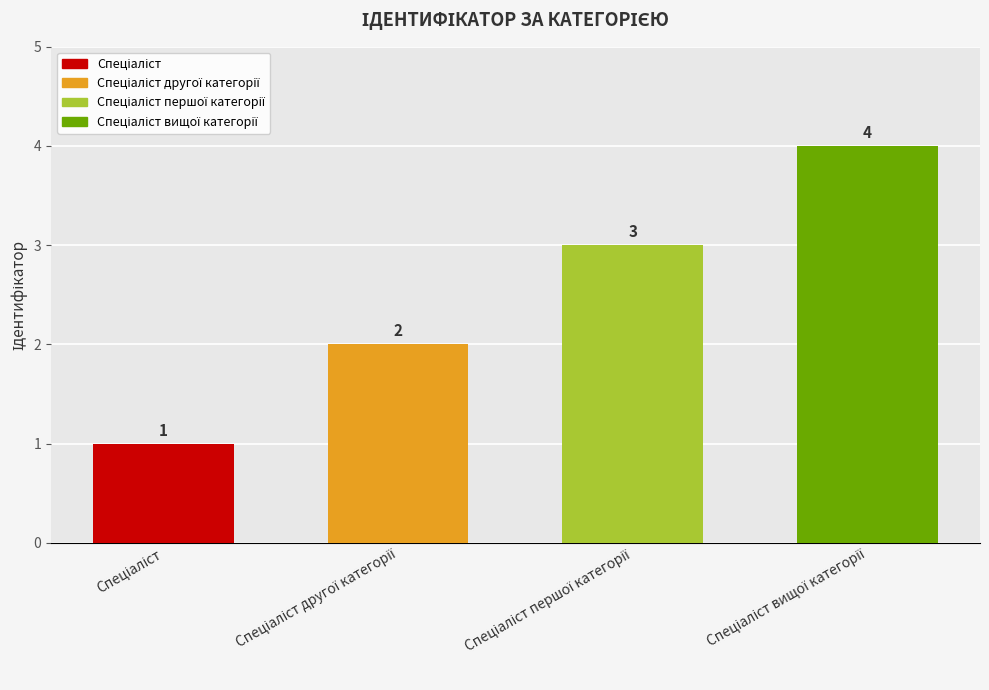

Count the values in the range 2 to 4.

3